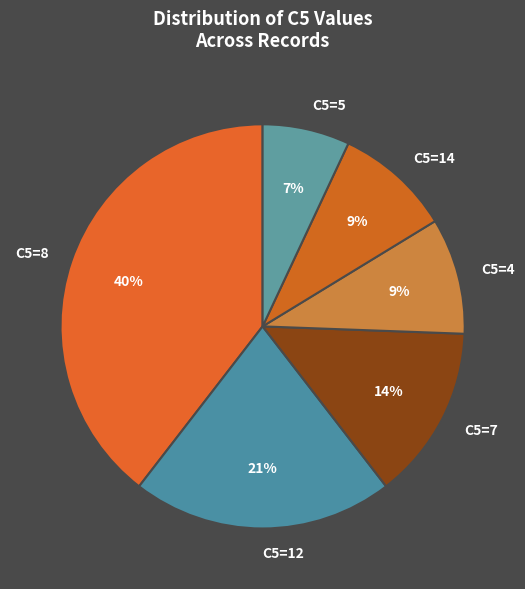

Count the number of slices in the pie.

6